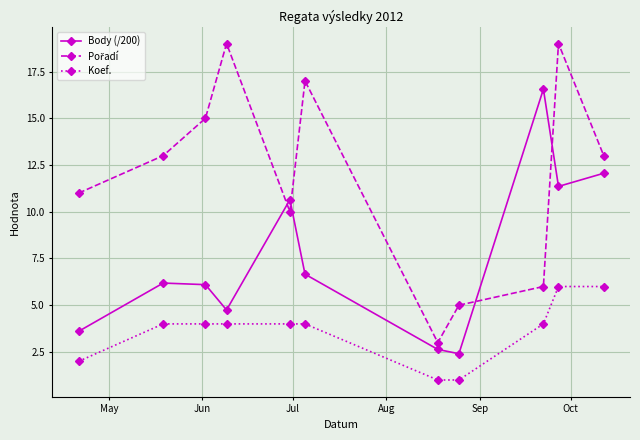

What is the value of the Body (/200) point at the 3rd from the left?

6.1